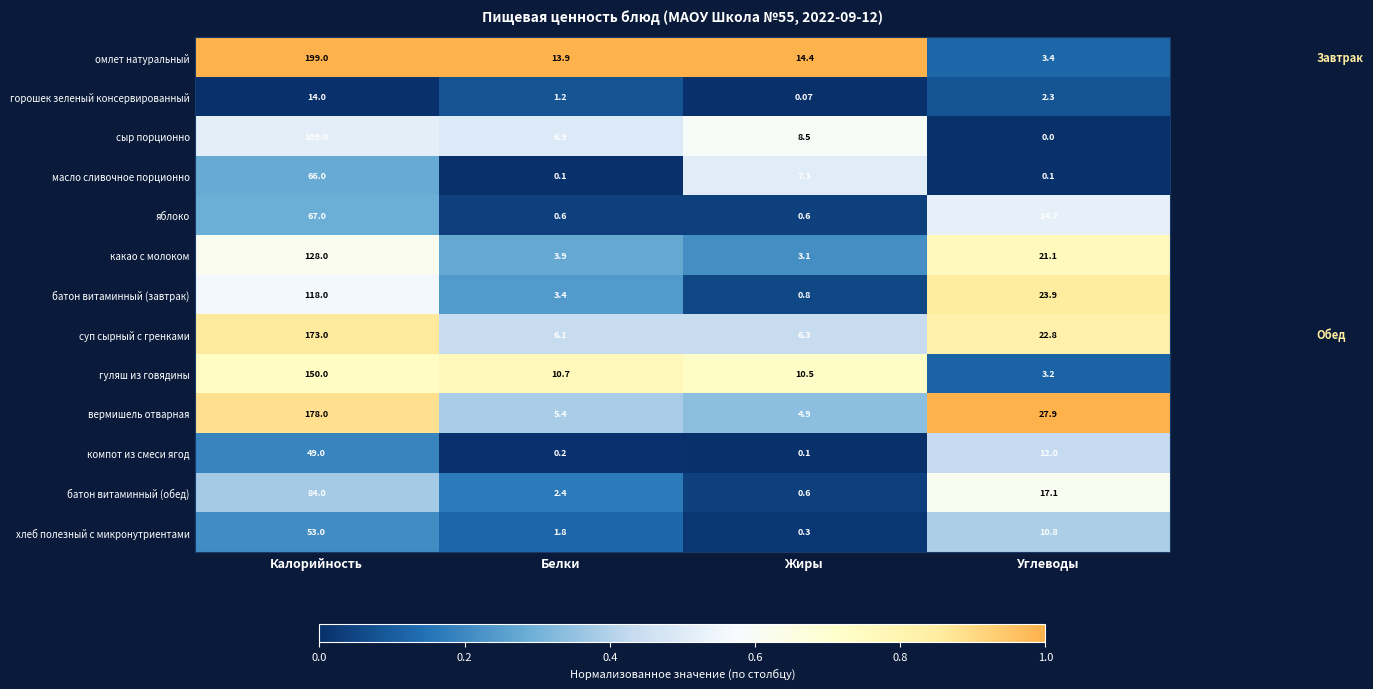

Which series has the widest spread of values?

омлет натуральный